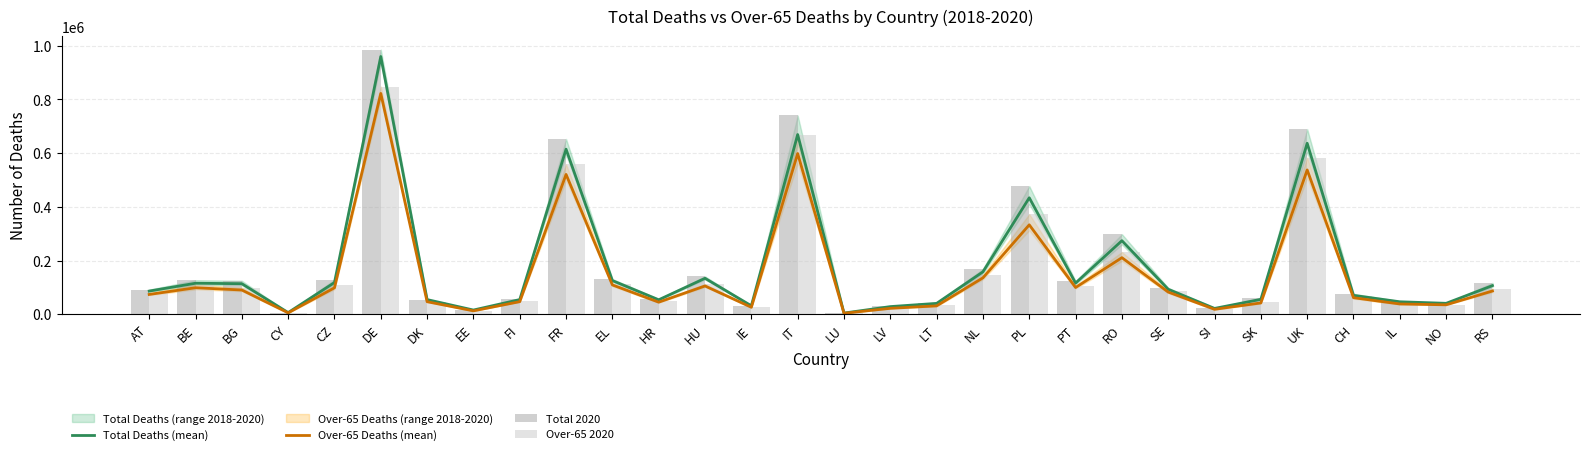

The Over-65 Deaths (mean) series shows 537406.7 at UK. True or false?

True